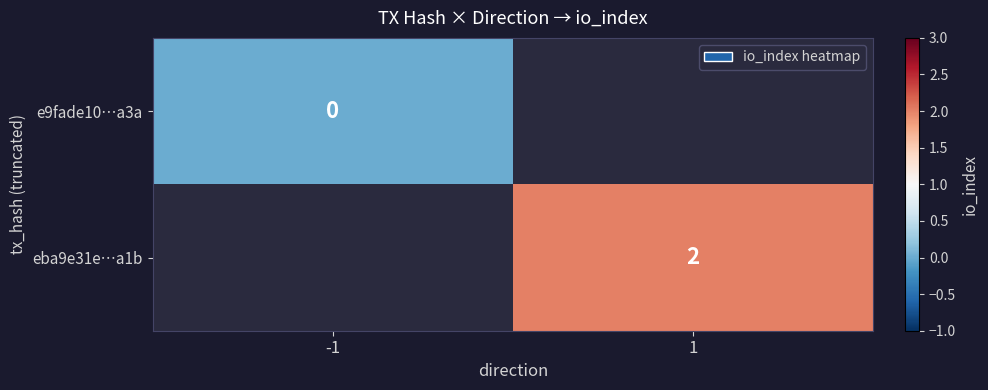

Is it true that eba9e31e…a1b equals 3 at 1?

False